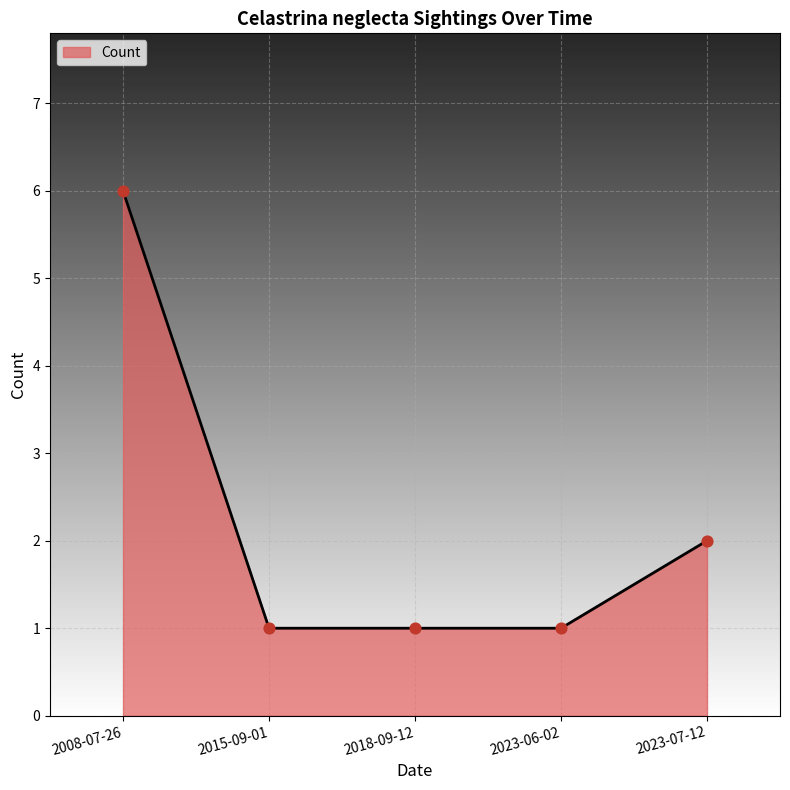

Approximately how many times larger is the value at 2008-07-26 compared to 2015-09-01?

6.0